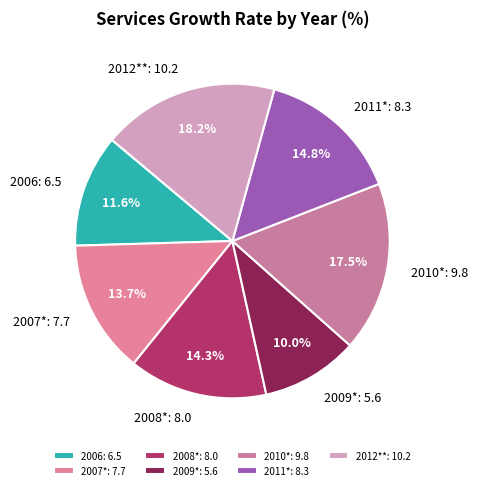

The 2007* slice represents 20% of the pie. True or false?

False